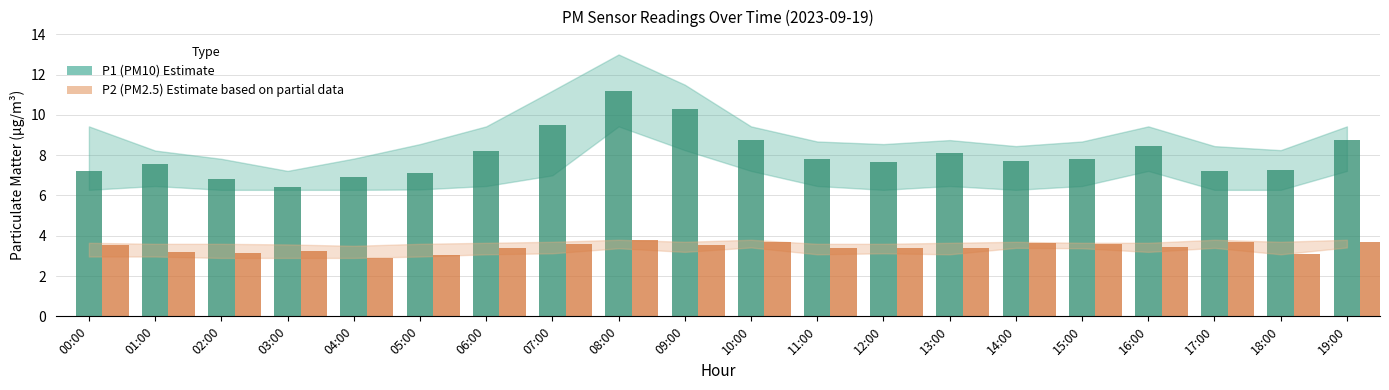

What is the smallest value displayed?

2.9